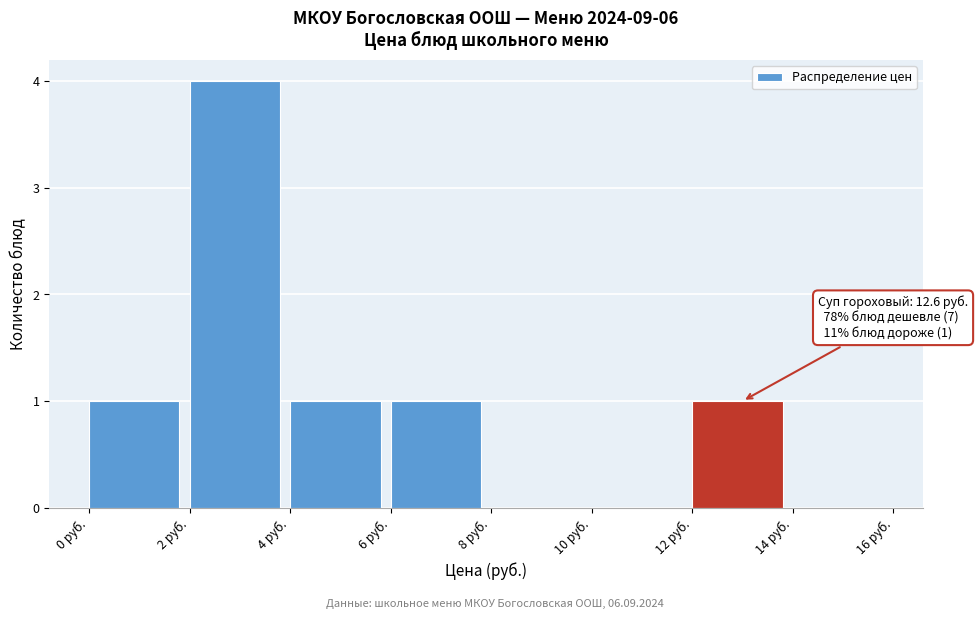

Which range on the x-axis has the tallest bar?

2 to 4